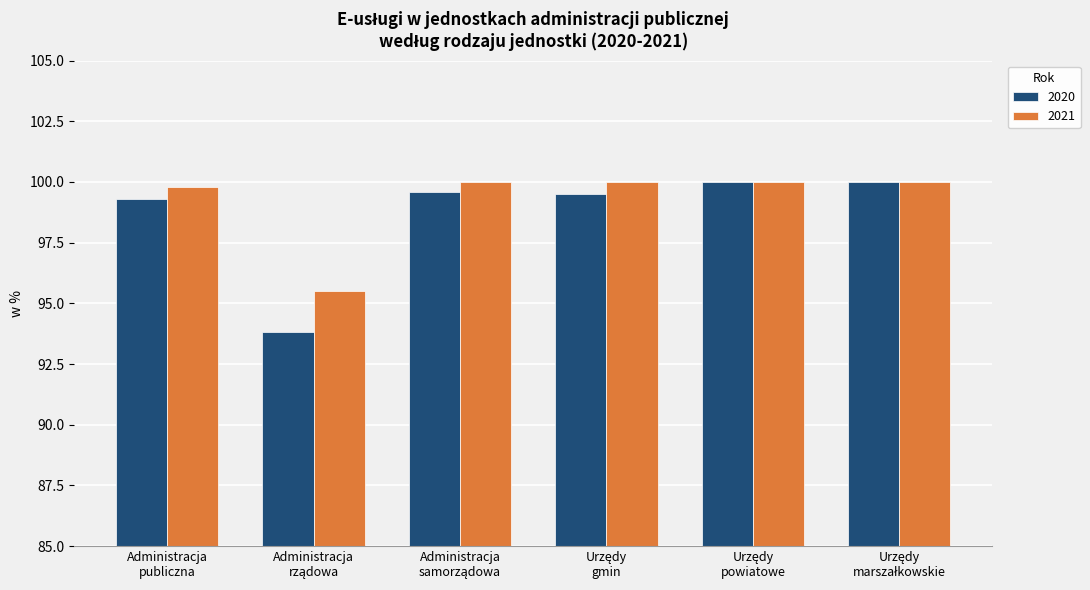

At how many categories does at least one series exceed 95?

6